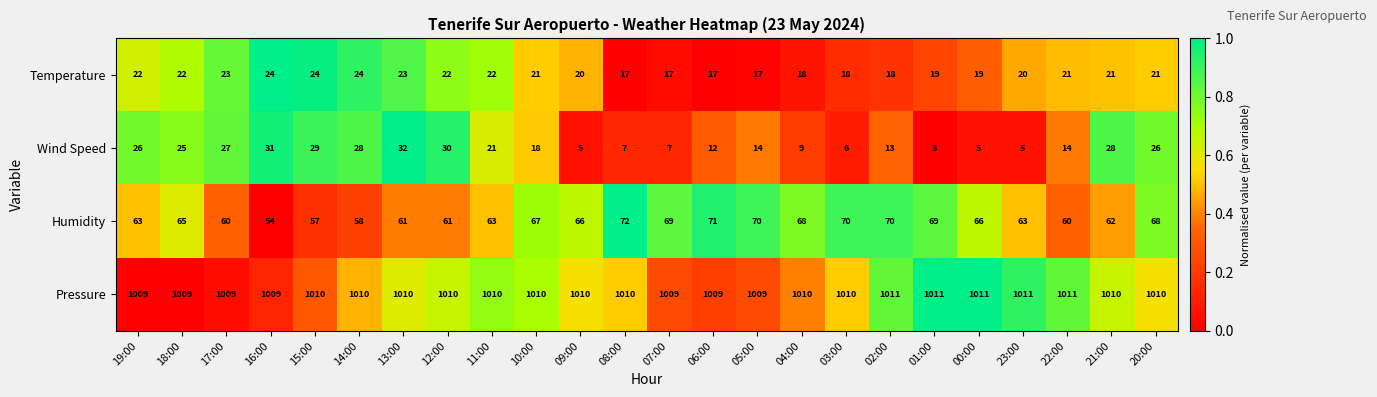

What is the difference between the maximum and second lowest values in the Temperature series?

7